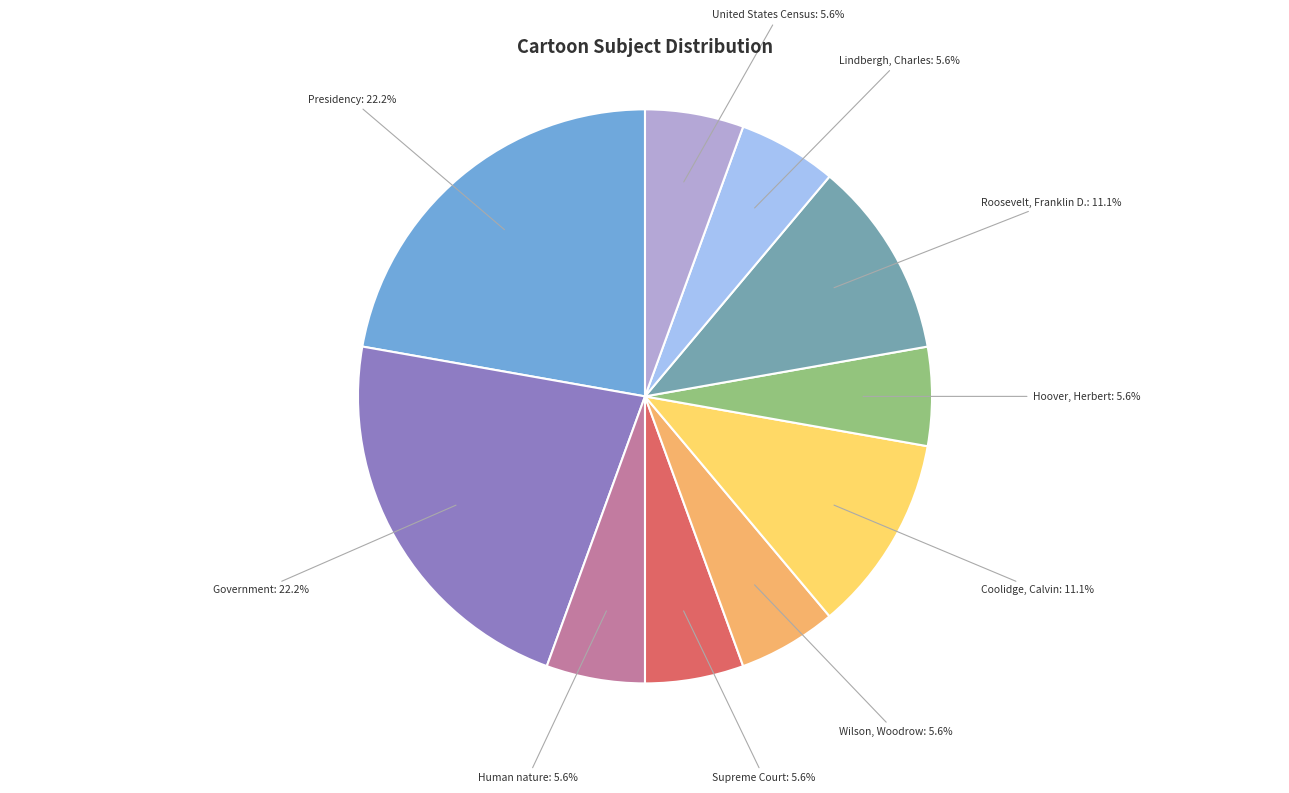

Does any single category account for the majority?

No